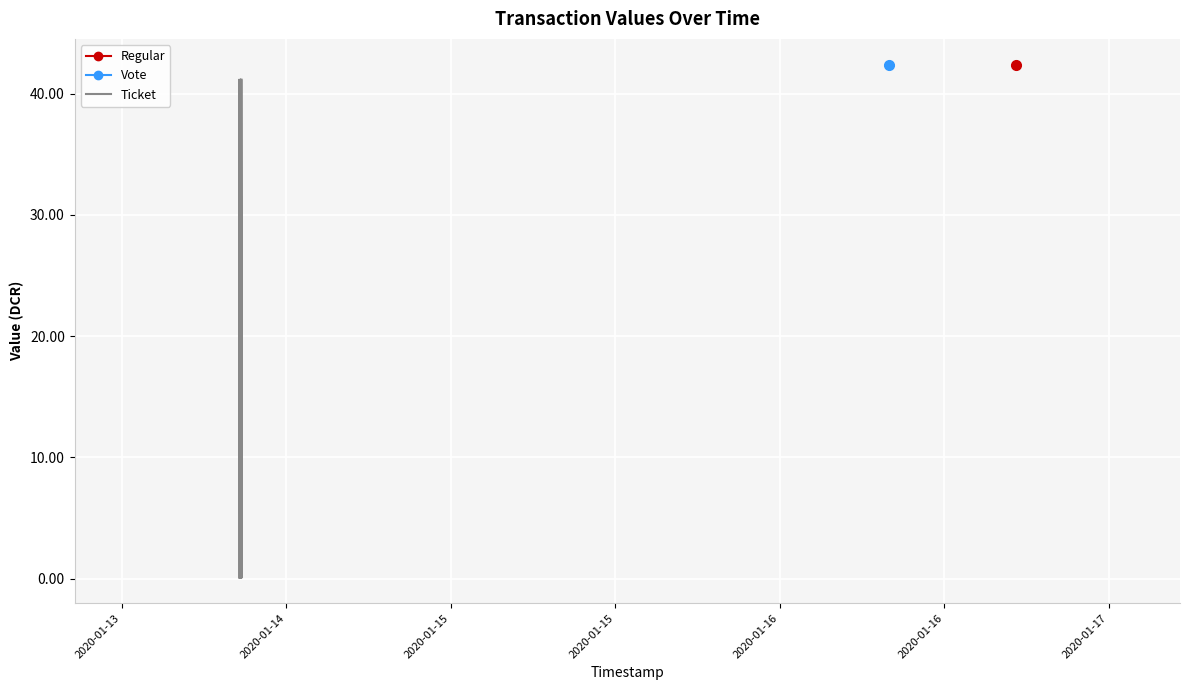

Is this an area chart (filled region under the line)?

No